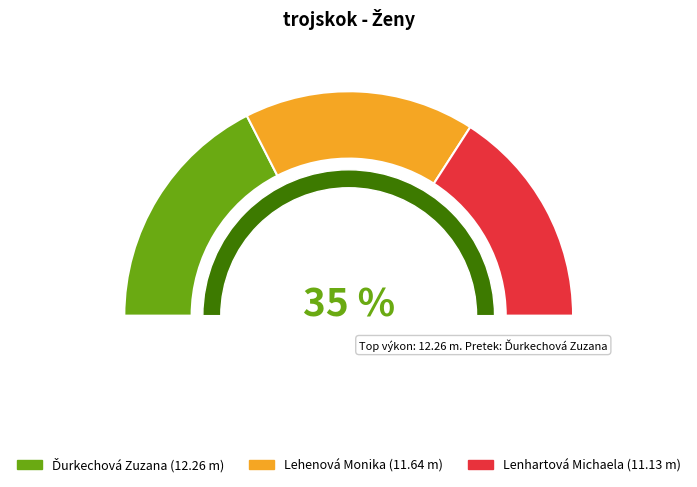

To the nearest percent, what percentage of the pie is Lehenová Monika?

33%